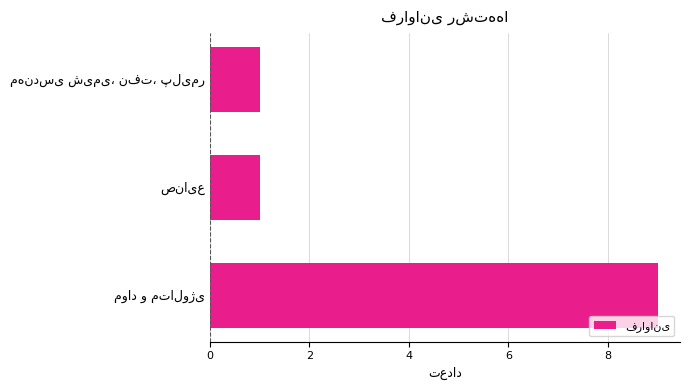

How many values are between 1 and 9?

3